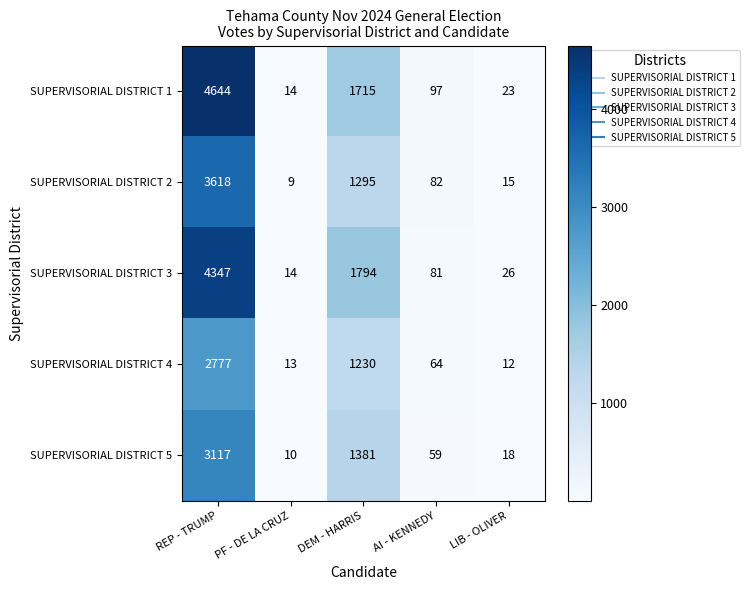

Is it true that SUPERVISORIAL DISTRICT 5 equals 18 at LIB - OLIVER?

True